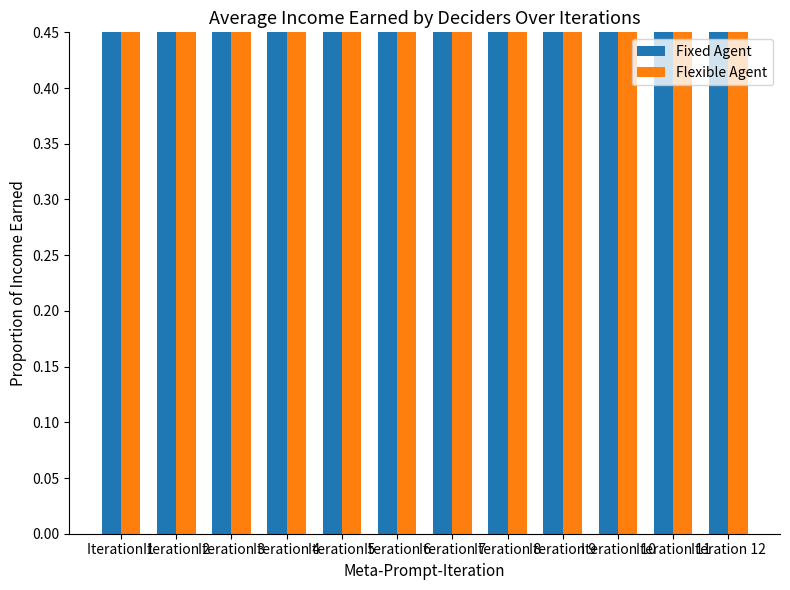

Reading left to right, extract all data points from this chart.

Fixed Agent: 0.8	0.8	0.8	0.8	0.8	0.9	0.9	0.9	0.8	0.9	0.8	0.8
Flexible Agent: 1.0	1.0	1.0	1.0	1.0	1.0	1.0	1.0	1.0	1.0	1.0	1.0